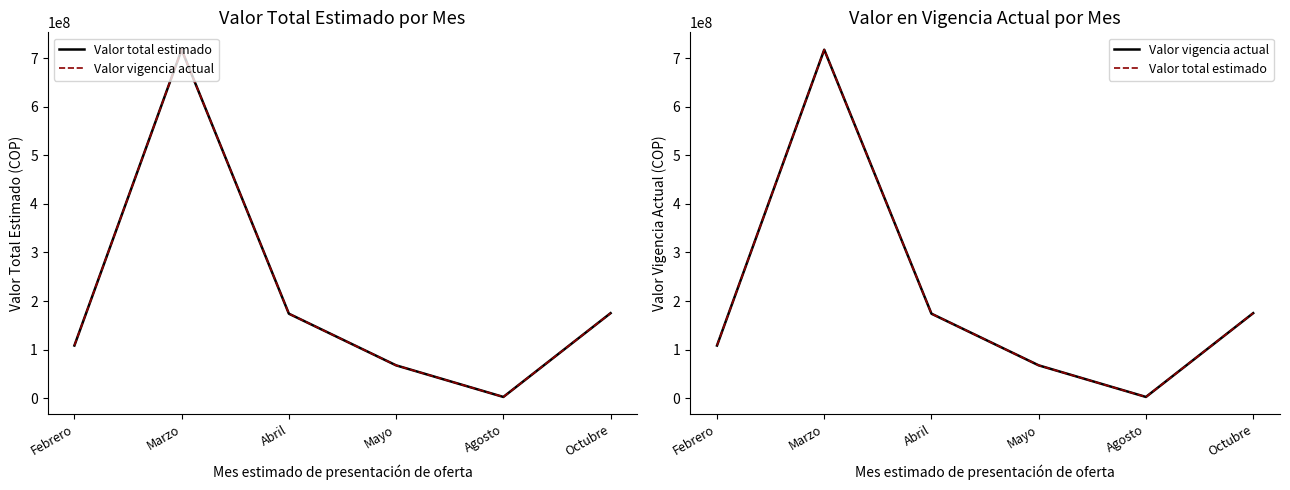

What is the difference between the Valor vigencia actual values at Febrero and Marzo?

608987000